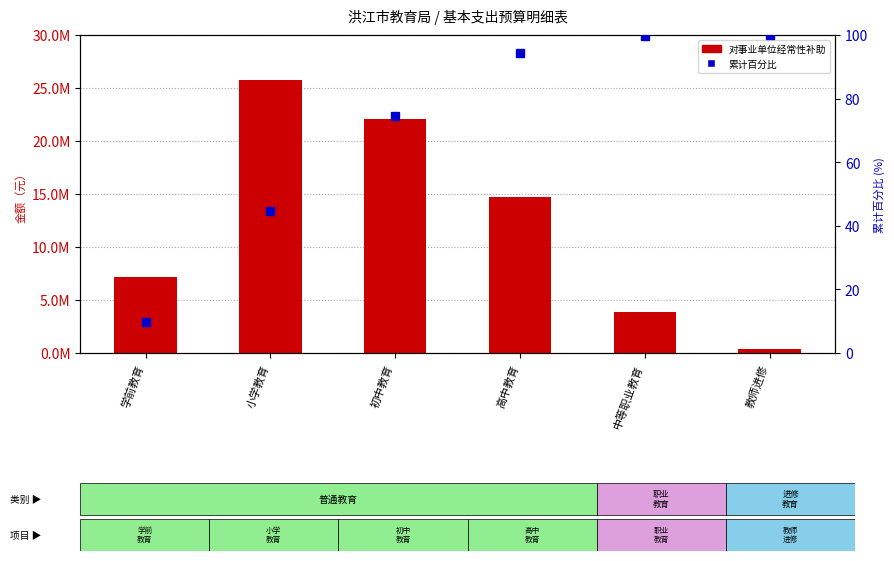

Reading right to left, transcribe all the data shown in this chart.

对事业单位经常性补助: 340000.0	3873212.0	14726362.0	22089597.0	25771198.0	7153572.0
累计百分比: 100.0	99.5	94.3	74.4	44.5	9.7